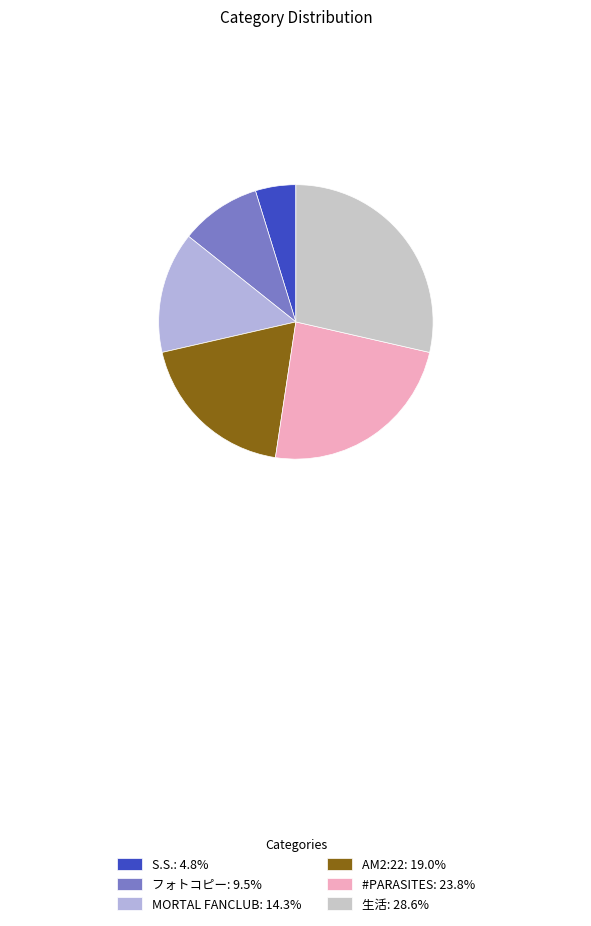

Count the number of slices in the pie.

6